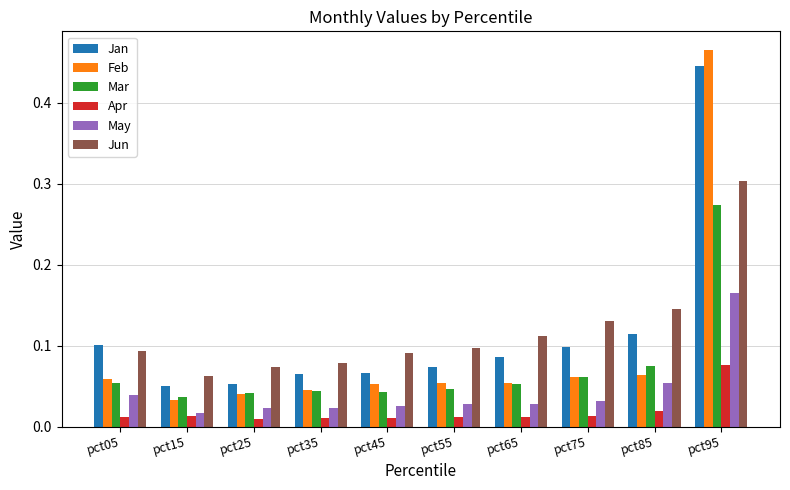

At which category is the sum across all series the highest?

pct95